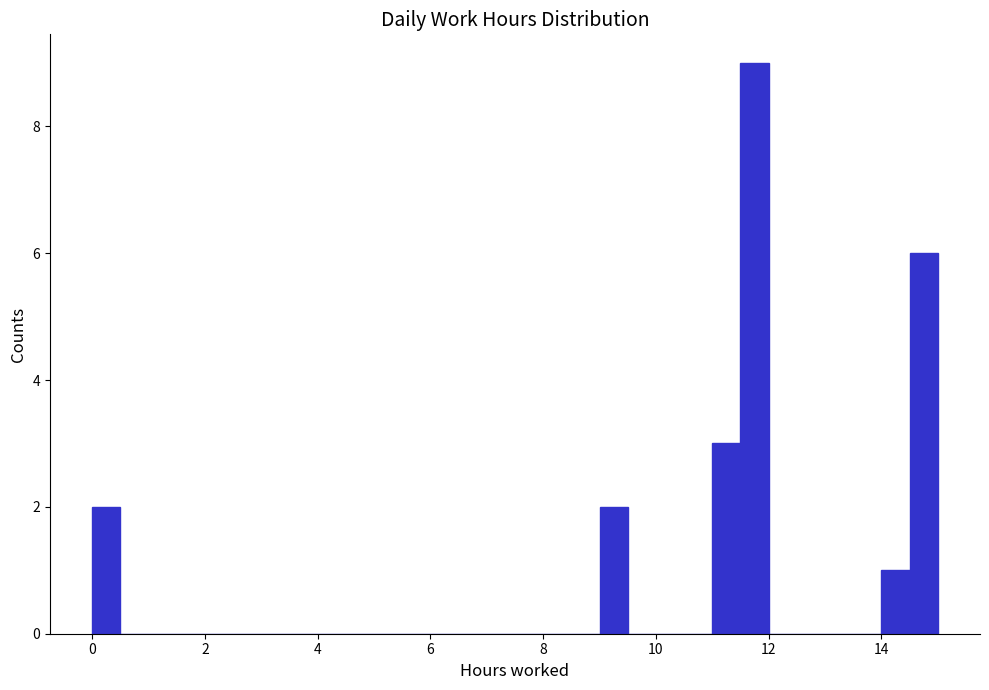

Read against the x-axis, roughly where is the centre of the tallest bar?

11.8